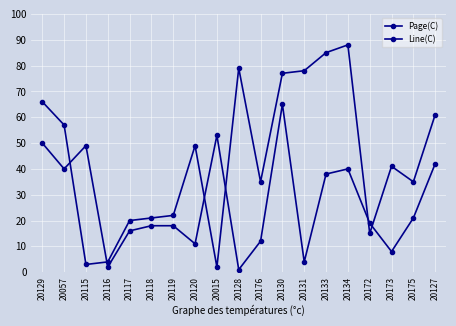

How many lines are shown in the chart?

2